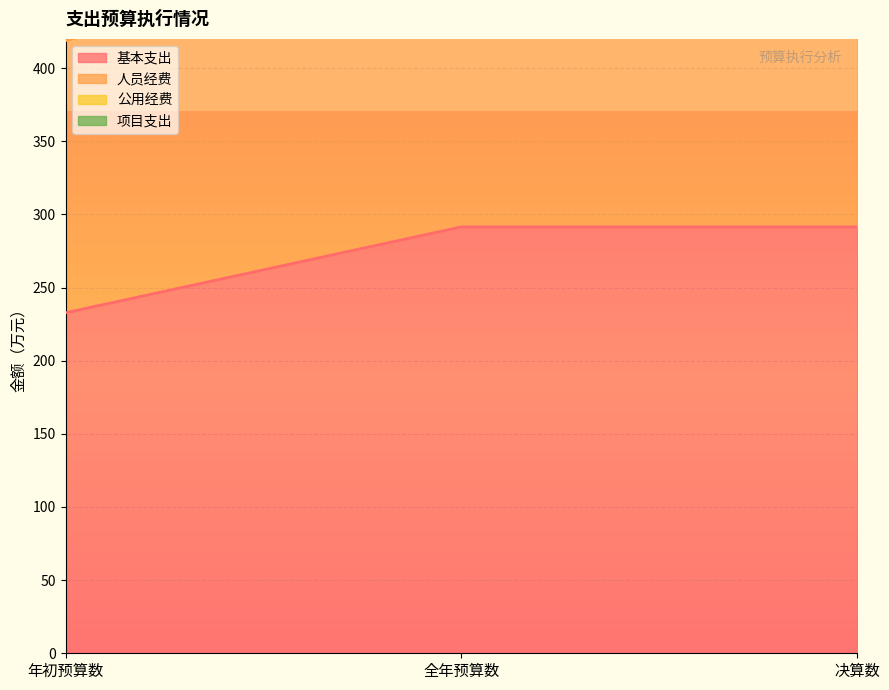

Which series has the largest total across all categories?

项目支出